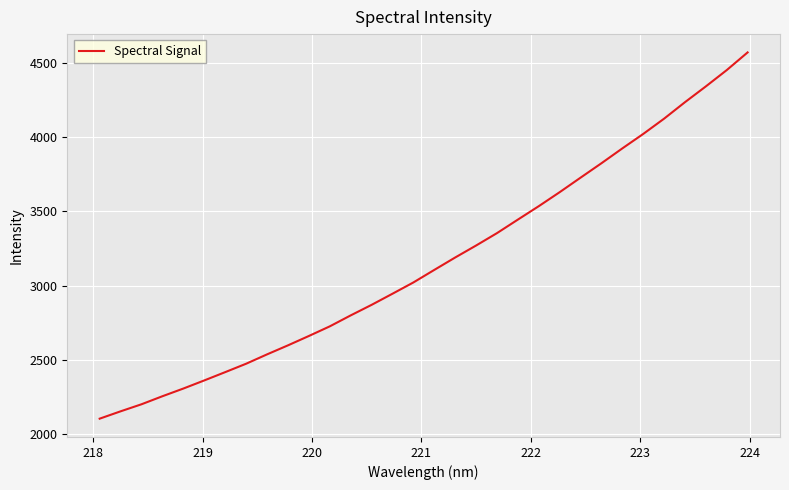

What is the maximum value shown in the chart?

4569.0